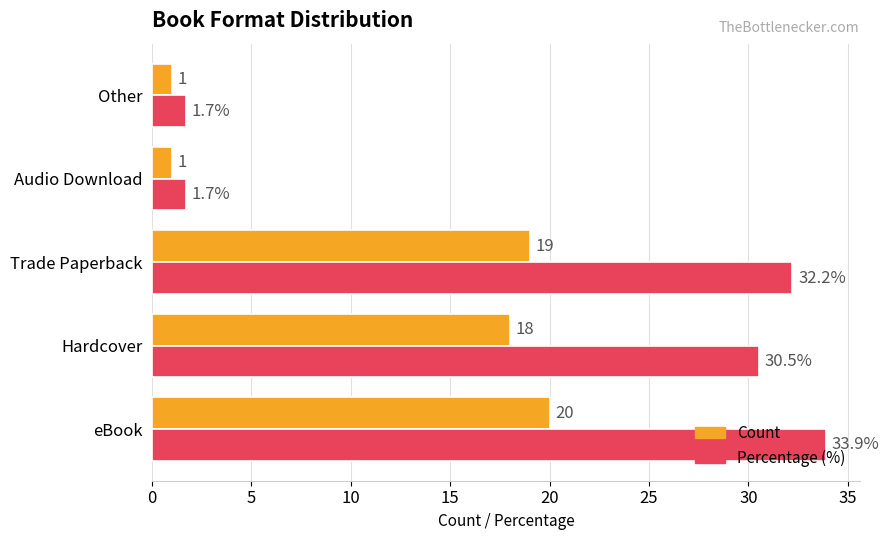

Where is Percentage (%) nearest to the value 17?

Hardcover